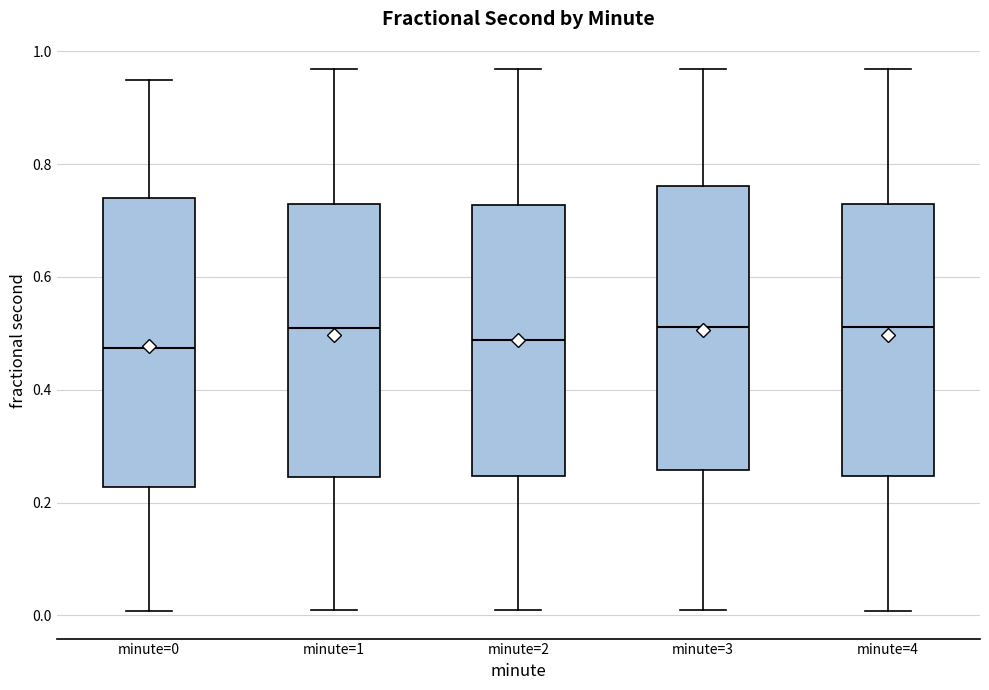

Reading left to right, transcribe this box plot: for each box, give where its median line is, the range the box spans, and where its two whiskers end, as read against the y-axis. The values are not printed on the chart, so give them approximately, as read against the axis.

minute=0: median 0.48, box 0.22 to 0.74, whiskers 0.00 to 0.94
minute=1: median 0.50, box 0.24 to 0.72, whiskers 0.00 to 0.96
minute=2: median 0.48, box 0.24 to 0.72, whiskers 0.00 to 0.96
minute=3: median 0.52, box 0.26 to 0.76, whiskers 0.00 to 0.96
minute=4: median 0.52, box 0.24 to 0.72, whiskers 0.00 to 0.96